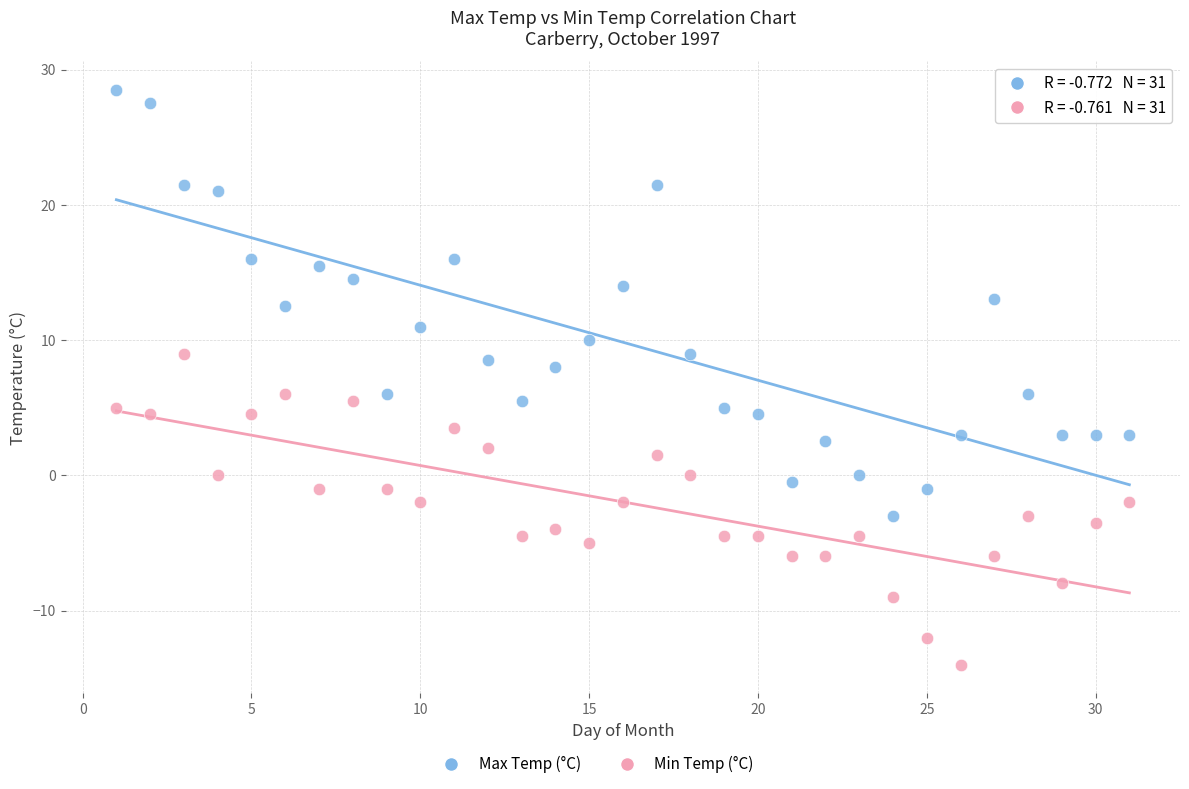

In the Max Temp (°C) series, what Y value is closest to 12?

12.5